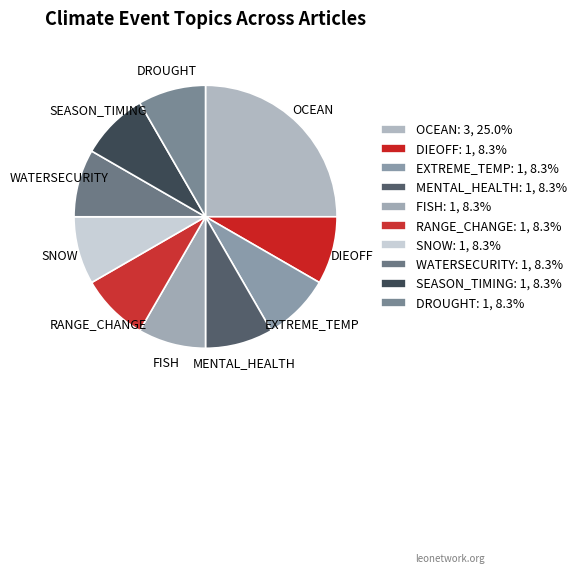

What is the ratio of the value at DIEOFF to the value at MENTAL_HEALTH?

1.0